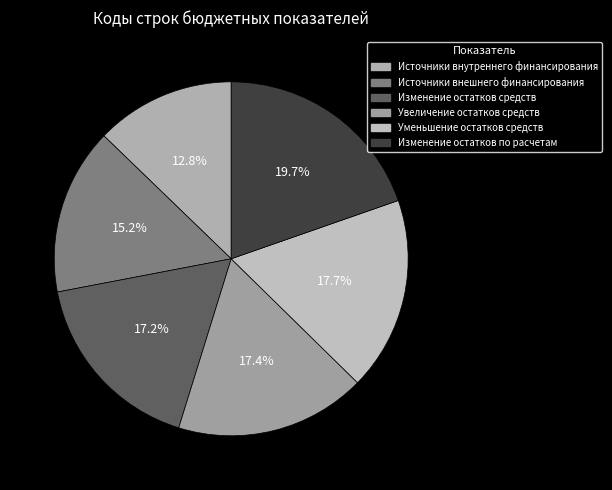

Is Изменение остатков средств the majority of the pie?

No